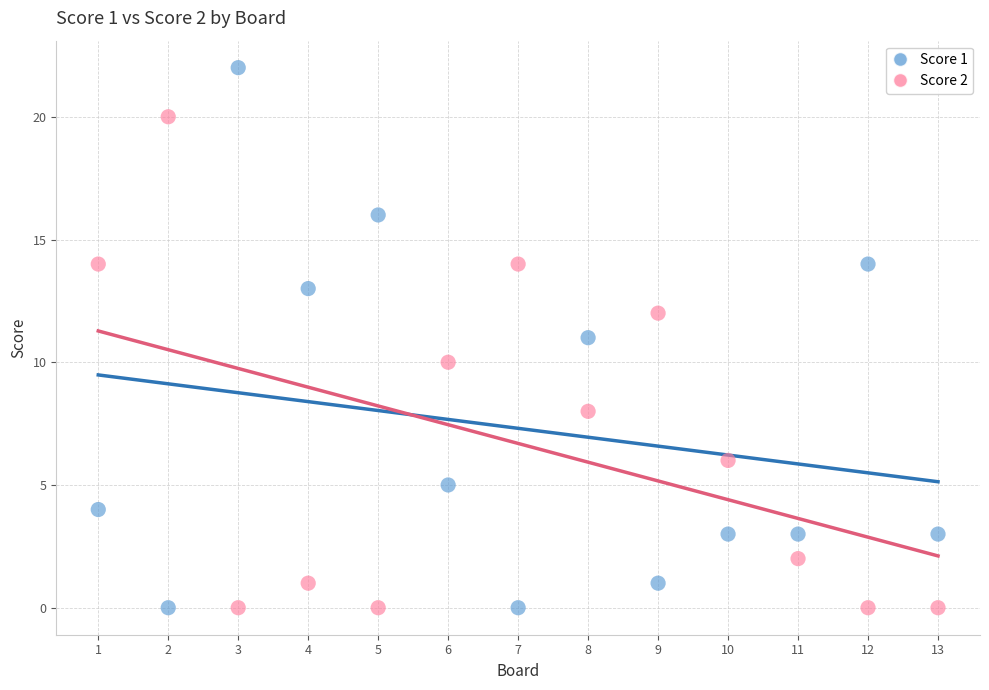

What is the X range (max minus min) for the scatter plot?

12